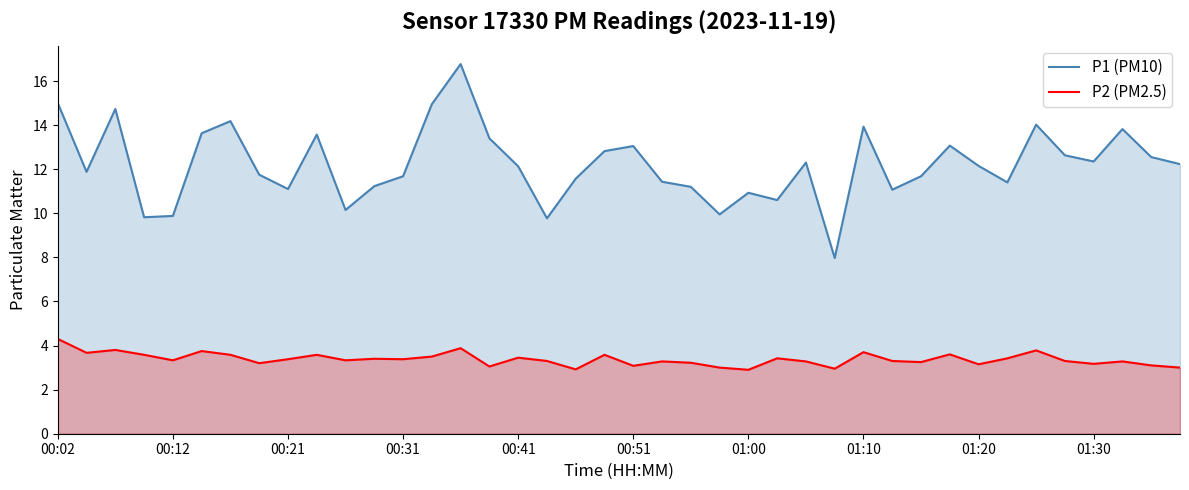

True or false: P2 (PM2.5) and P1 (PM10) intersect in this chart.

False